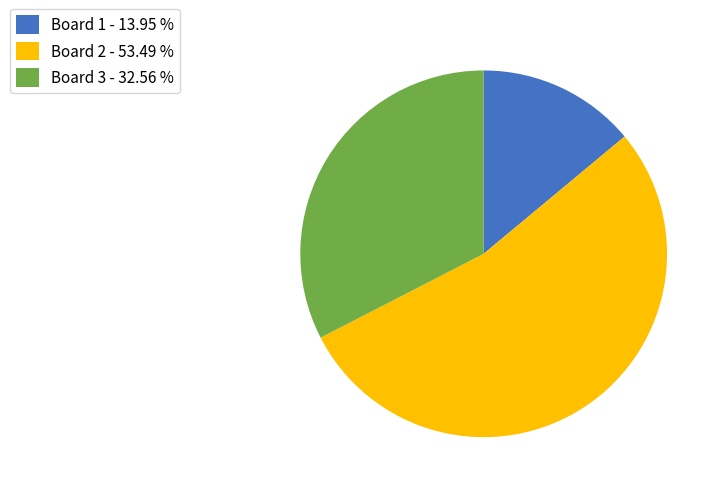

Does Board 2 - 53.49 % account for over 50% of the chart?

Yes